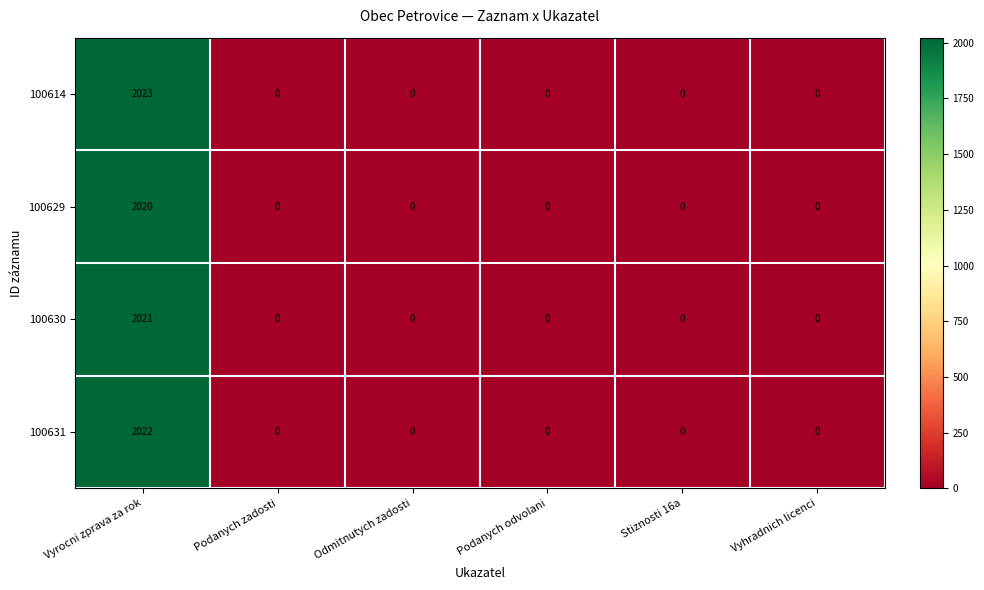

Count the number of data series in this chart.

4